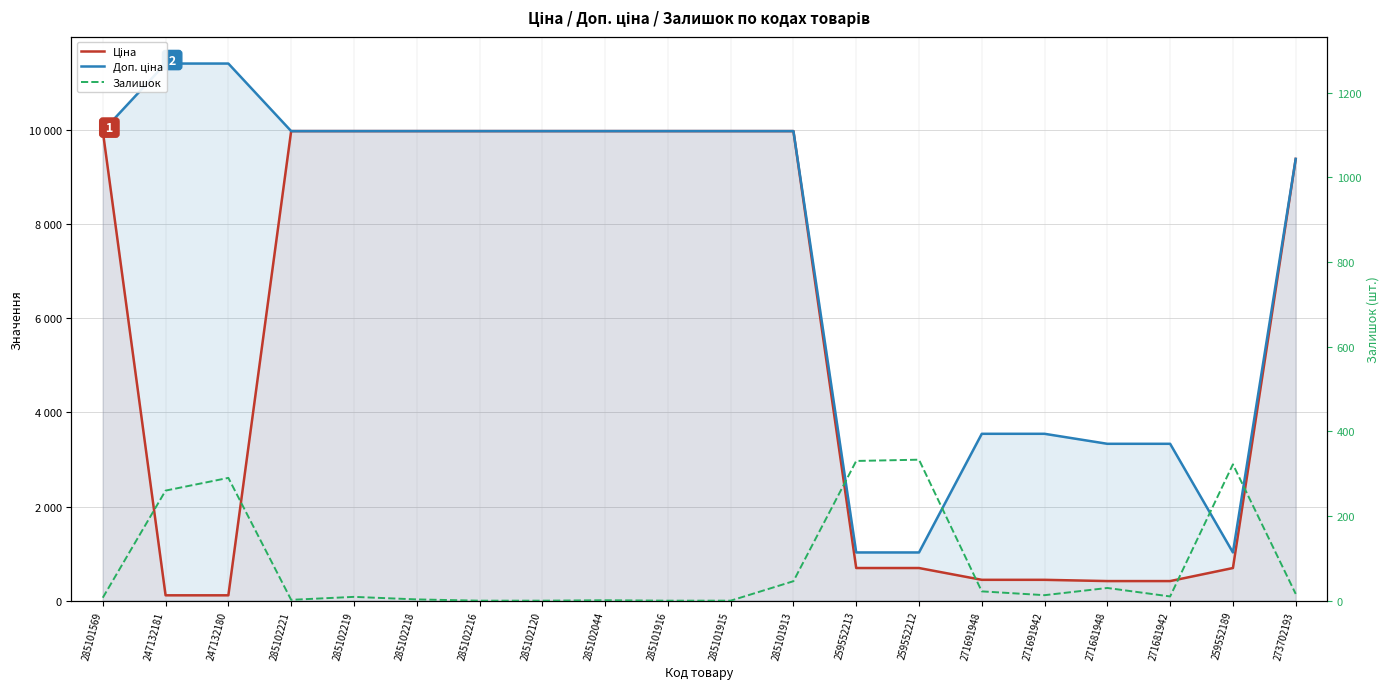

Rank the series at 285102218 from lowest to highest value.

Залишок, Ціна, Доп. ціна